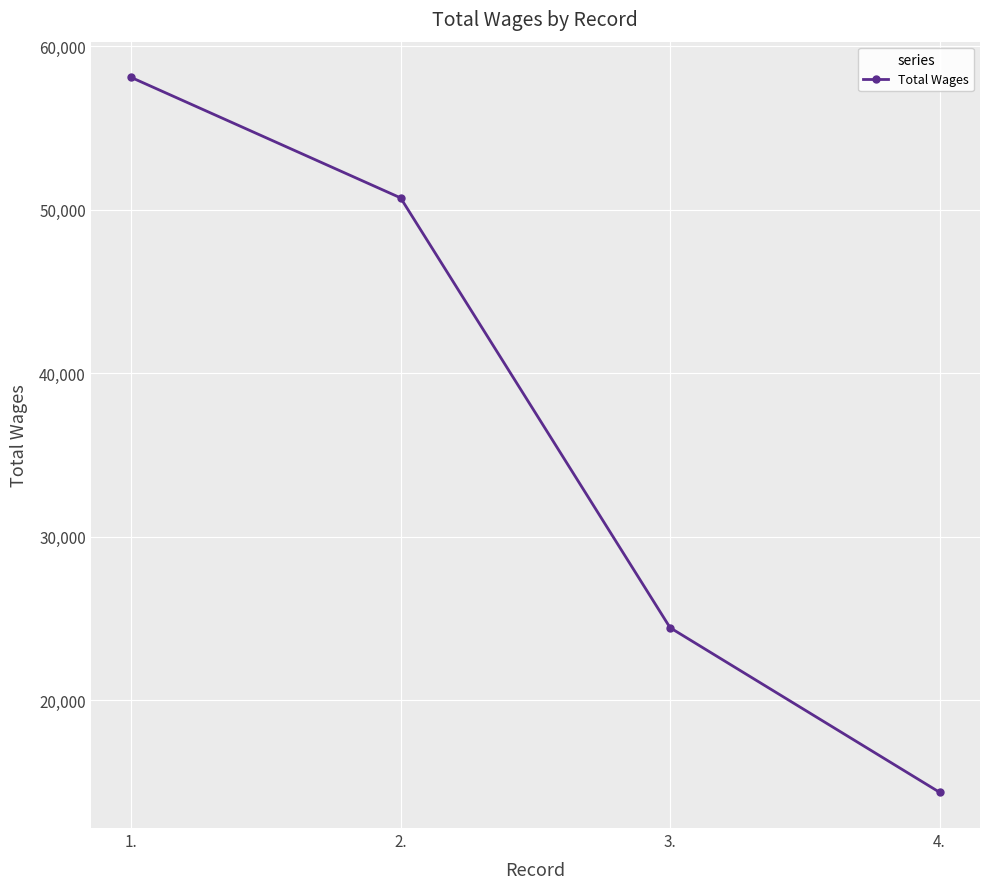

At which label does the data first exceed 50718?

1.